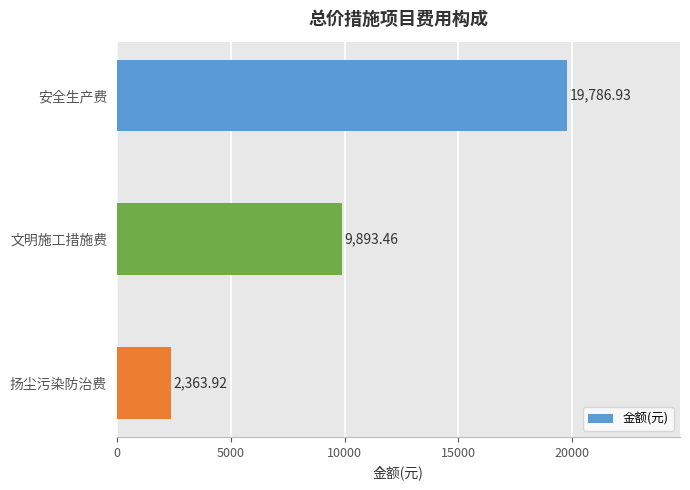

List the labels in order of value, smallest first.

扬尘污染防治费, 文明施工措施费, 安全生产费